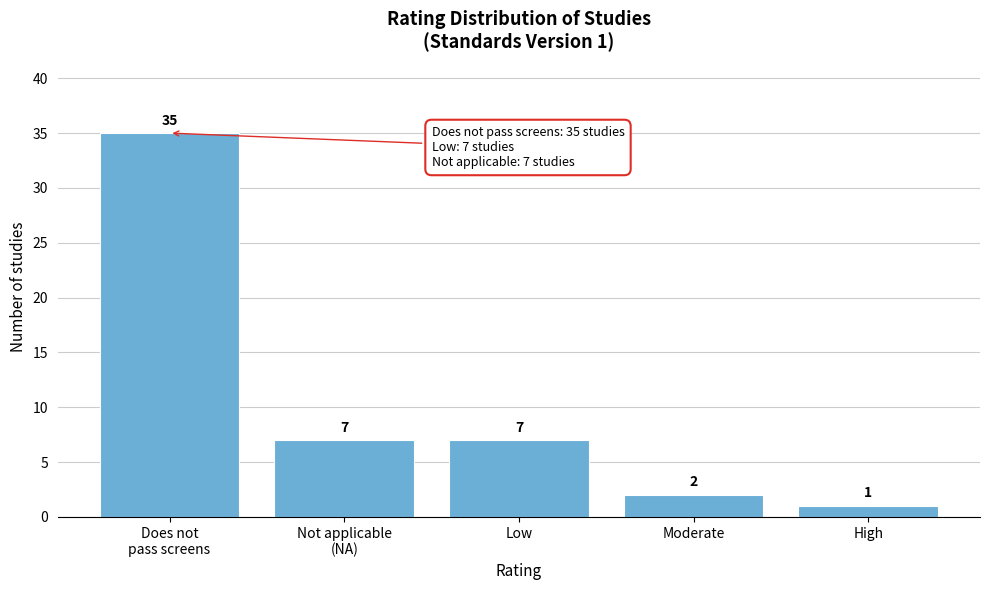

Reading right to left, what are all the values shown in this chart?

1	2	7	7	35